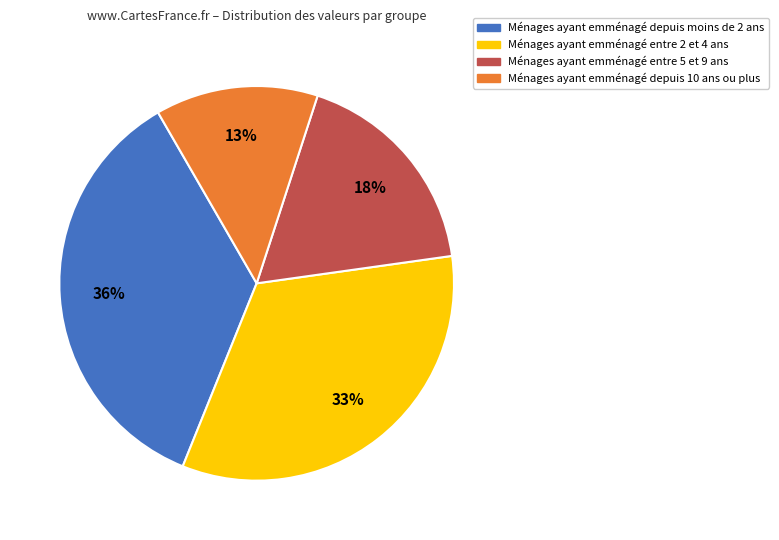

Is there a majority slice in this chart?

No